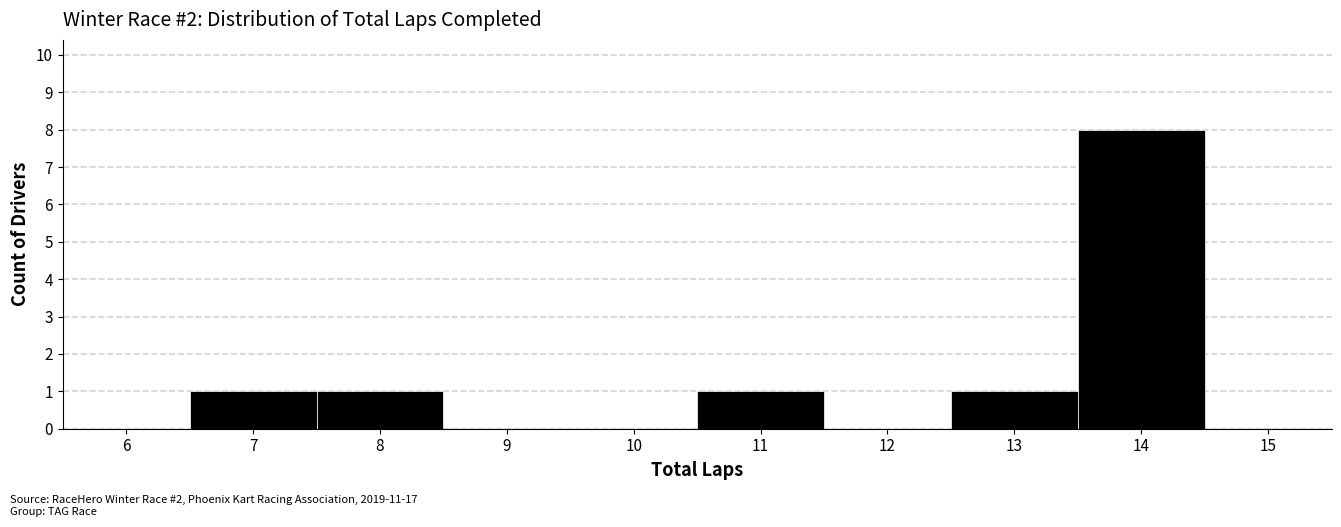

Reading left to right, list every bar in this chart as the range it spans on the x-axis followed by its height. The values are not printed on the chart, so give them approximately, as read against the axis.

5.5 to 6.5: 0
6.5 to 7.5: 1
7.5 to 8.5: 1
8.5 to 9.5: 0
9.5 to 10.5: 0
10.5 to 11.5: 1
11.5 to 12.5: 0
12.5 to 13.5: 1
13.5 to 14.5: 8